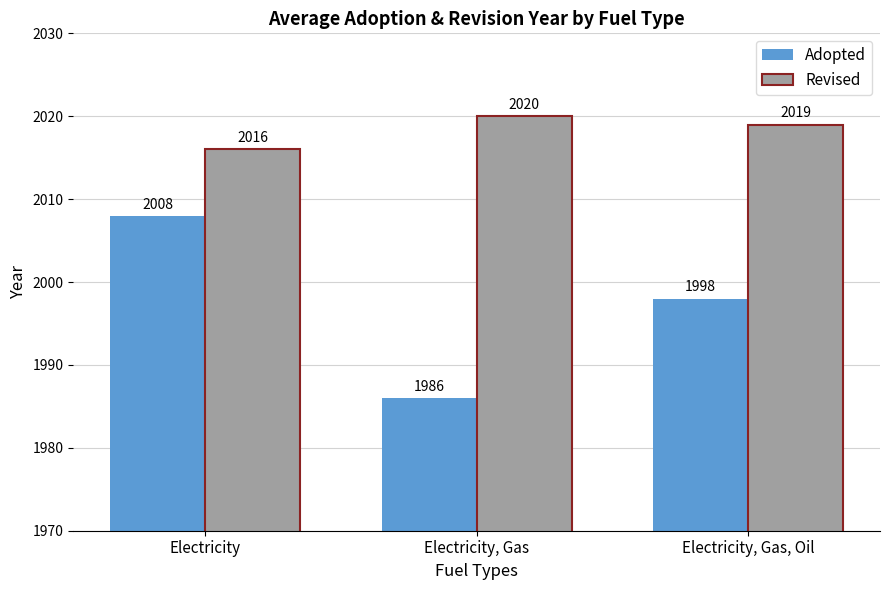

What are all the series names shown in the legend?

Adopted, Revised